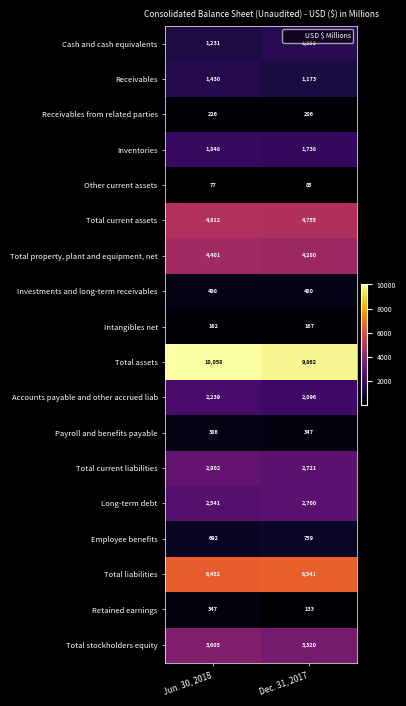

Where is Cash and cash equivalents nearest to the value 1392?

Jun. 30, 2018